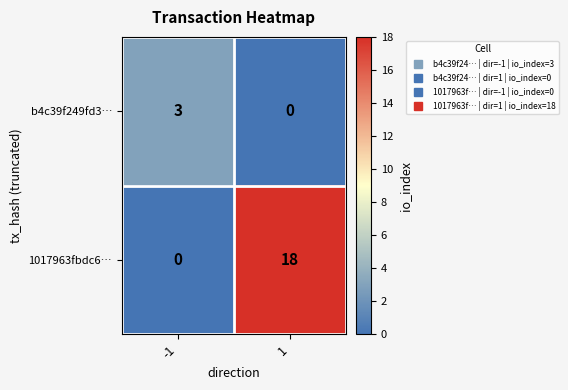

Which label corresponds to the largest value in the chart?

1